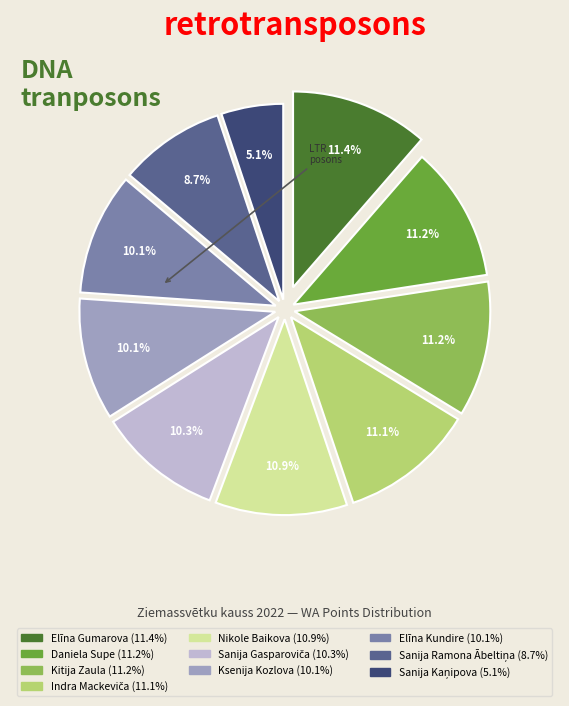

Between Elīna Gumarova and Elīna Kundire, which is larger?

Elīna Gumarova